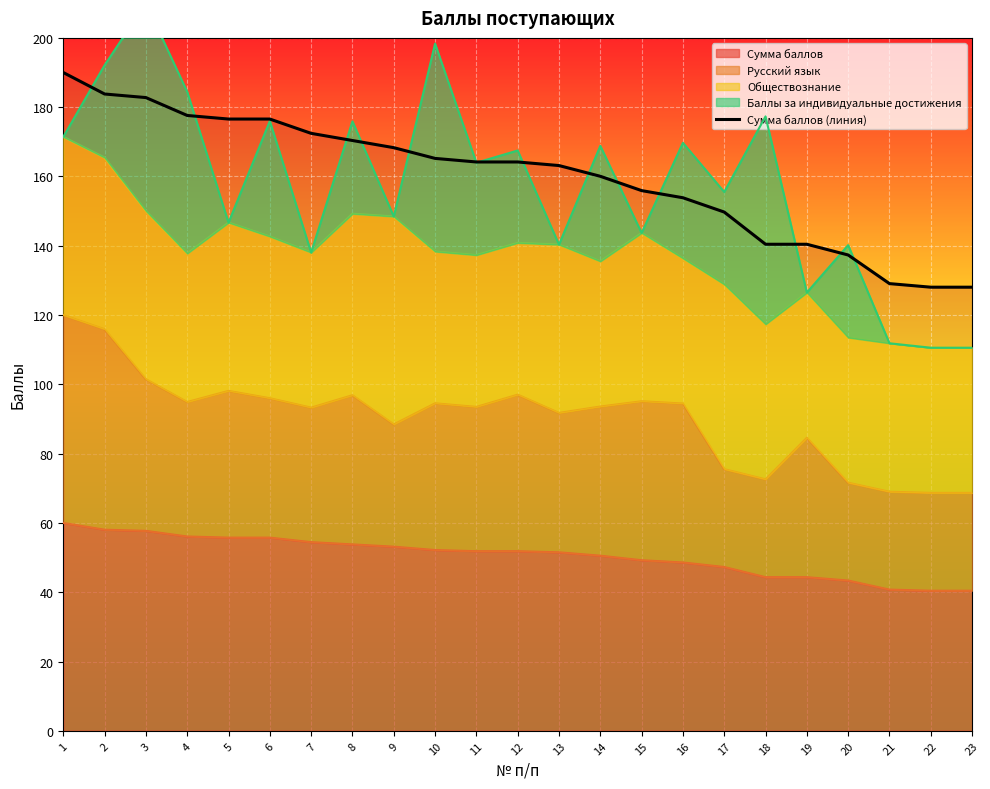

How many data points are less than 164?

11